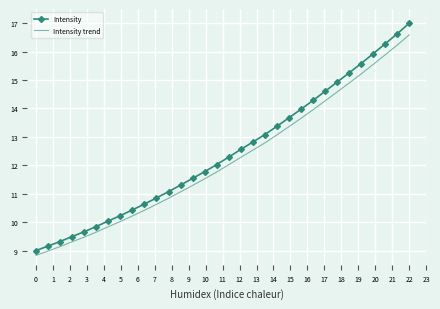

What is the average value of the Intensity trend series?

12.2